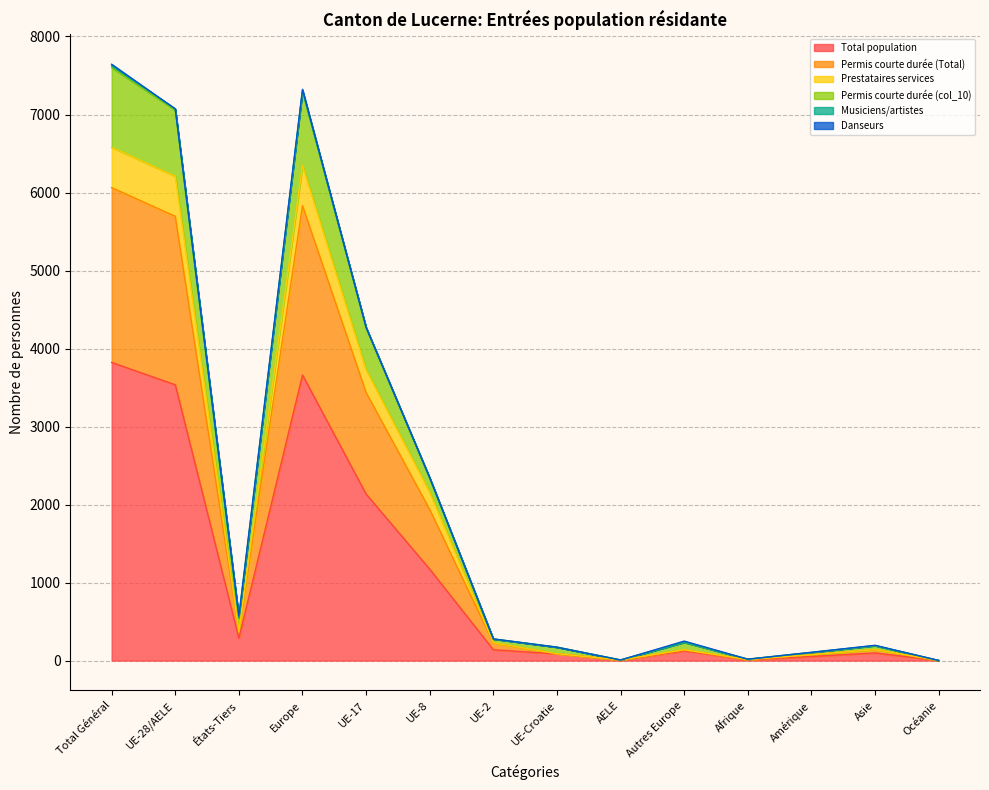

The value of Prestataires services at Asie is 243. True or false?

False